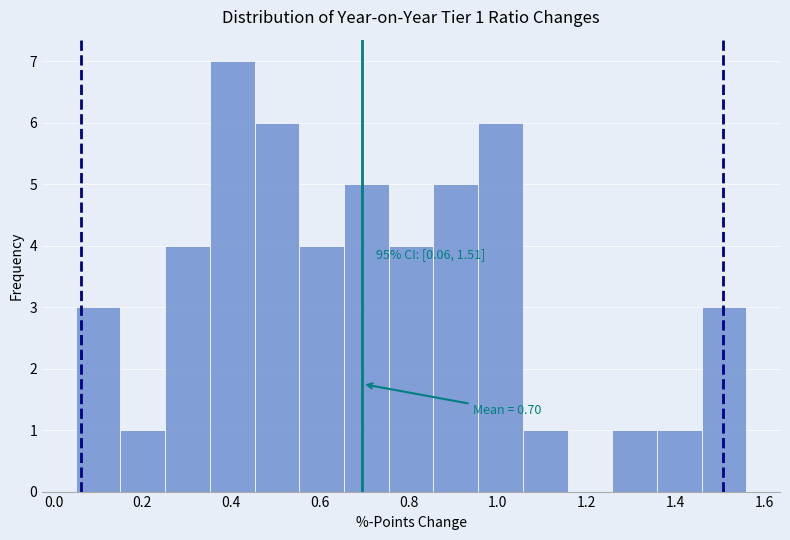

Over which range of the x-axis is the bar tallest?

0.36 to 0.46